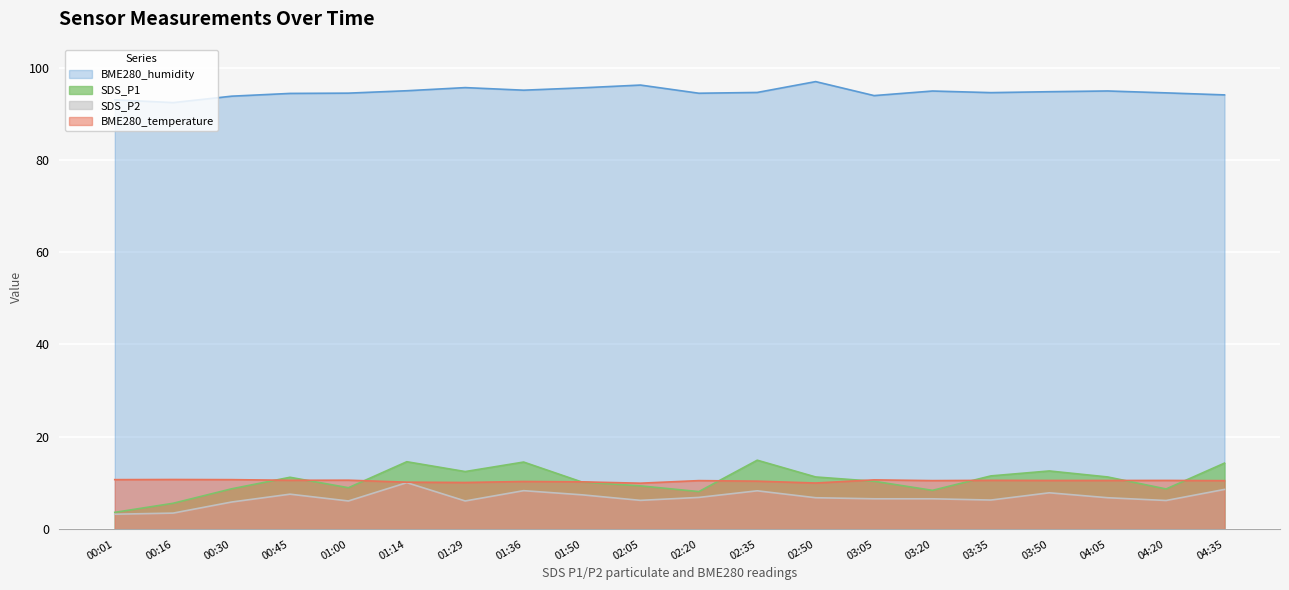

True or false: SDS_P2 has a value of 3.3 at 03:20.

False